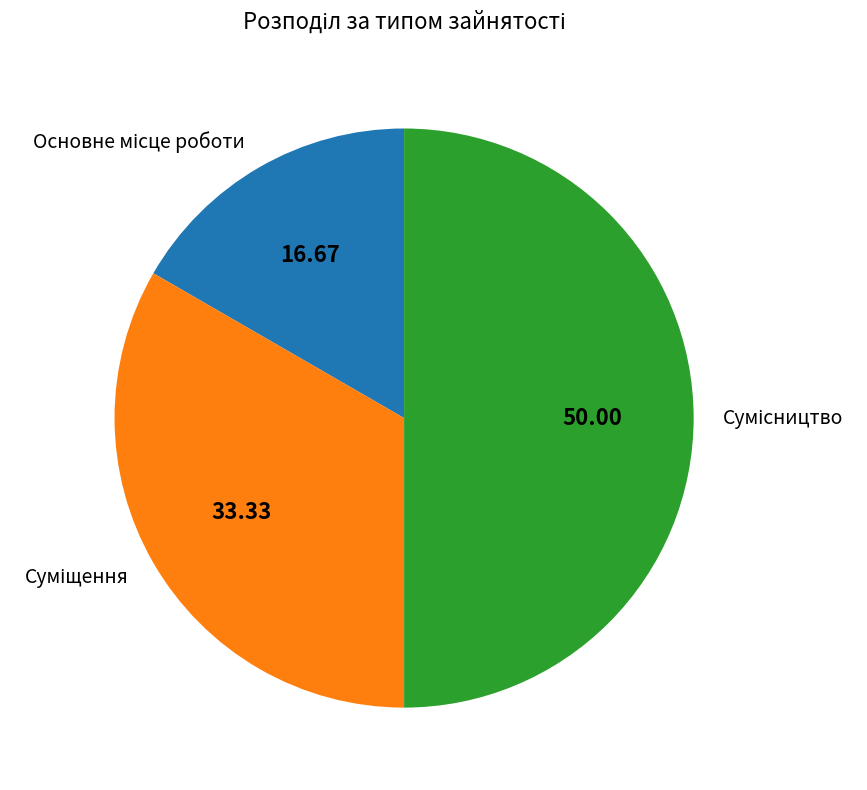

How many segments does this pie chart have?

3